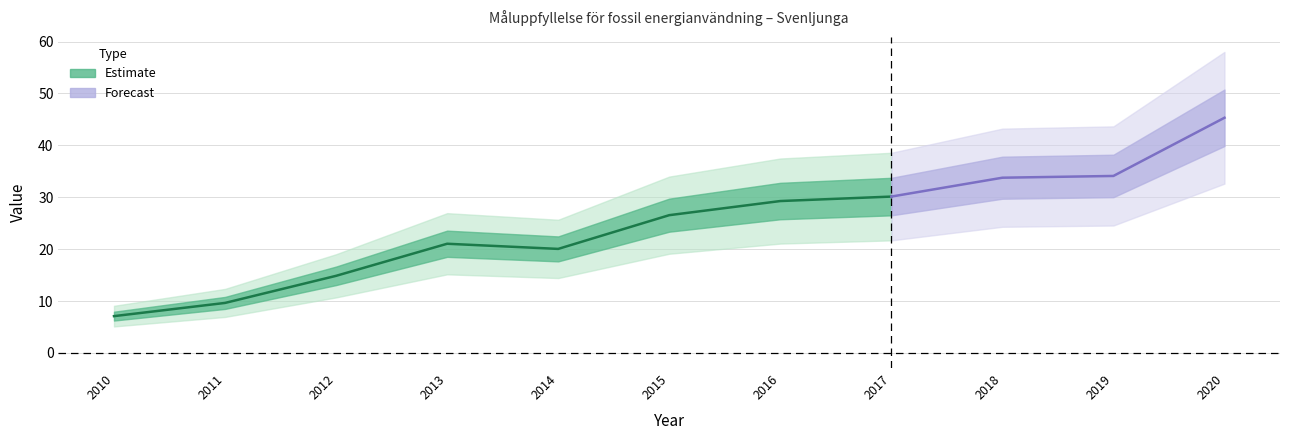

Rank the categories by value from highest to lowest.

2020, 2019, 2018, 2017, 2016, 2015, 2013, 2014, 2012, 2011, 2010